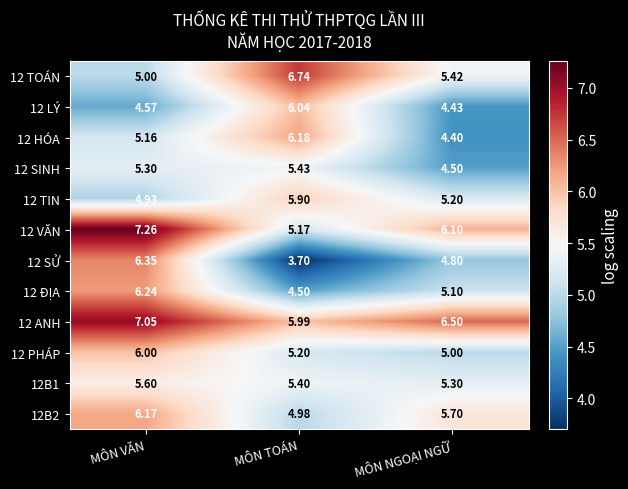

At which category is the sum across all series the highest?

MÔN VĂN